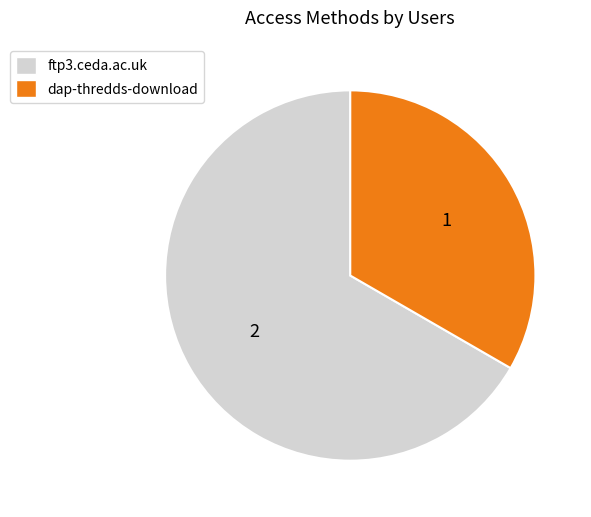

True or false: ftp3.ceda.ac.uk accounts for 80% of the total.

False